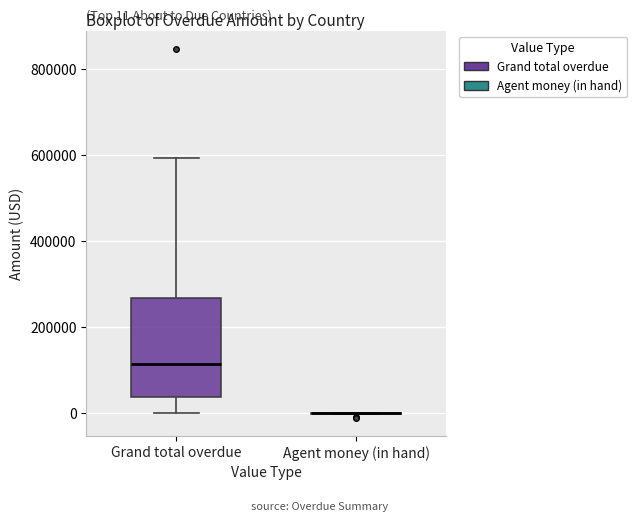

Comparing the boxes themselves (not the whiskers), which one is the tallest?

Grand total overdue